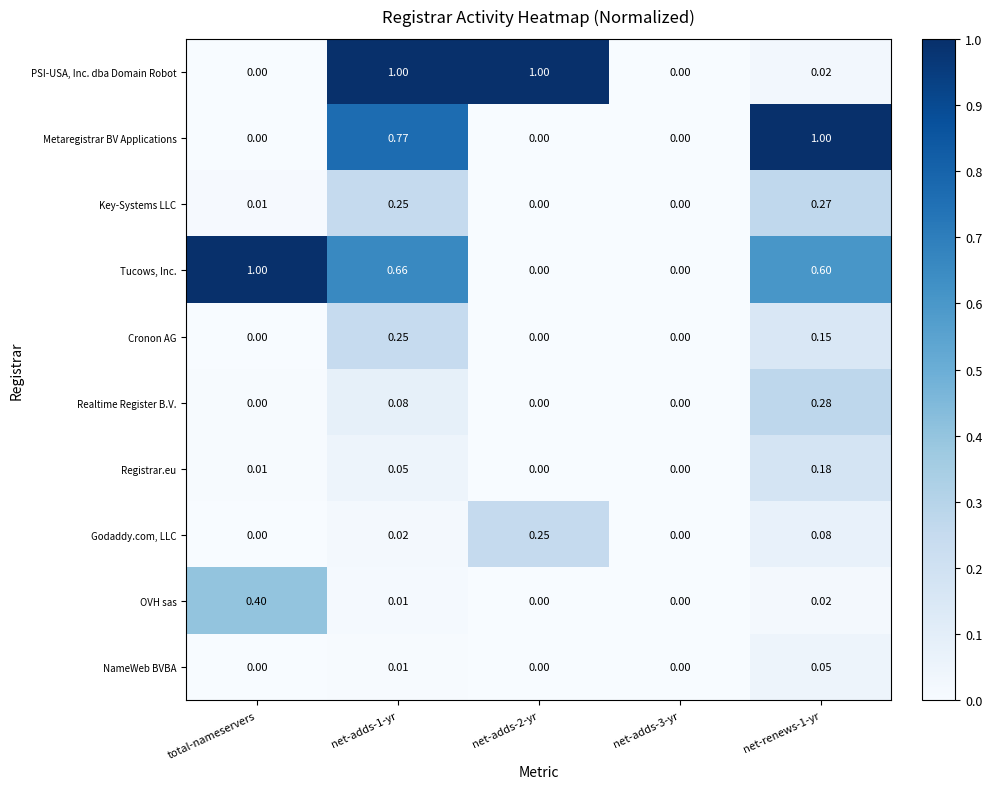

What is the total value across all series at net-adds-1-yr?

3.1